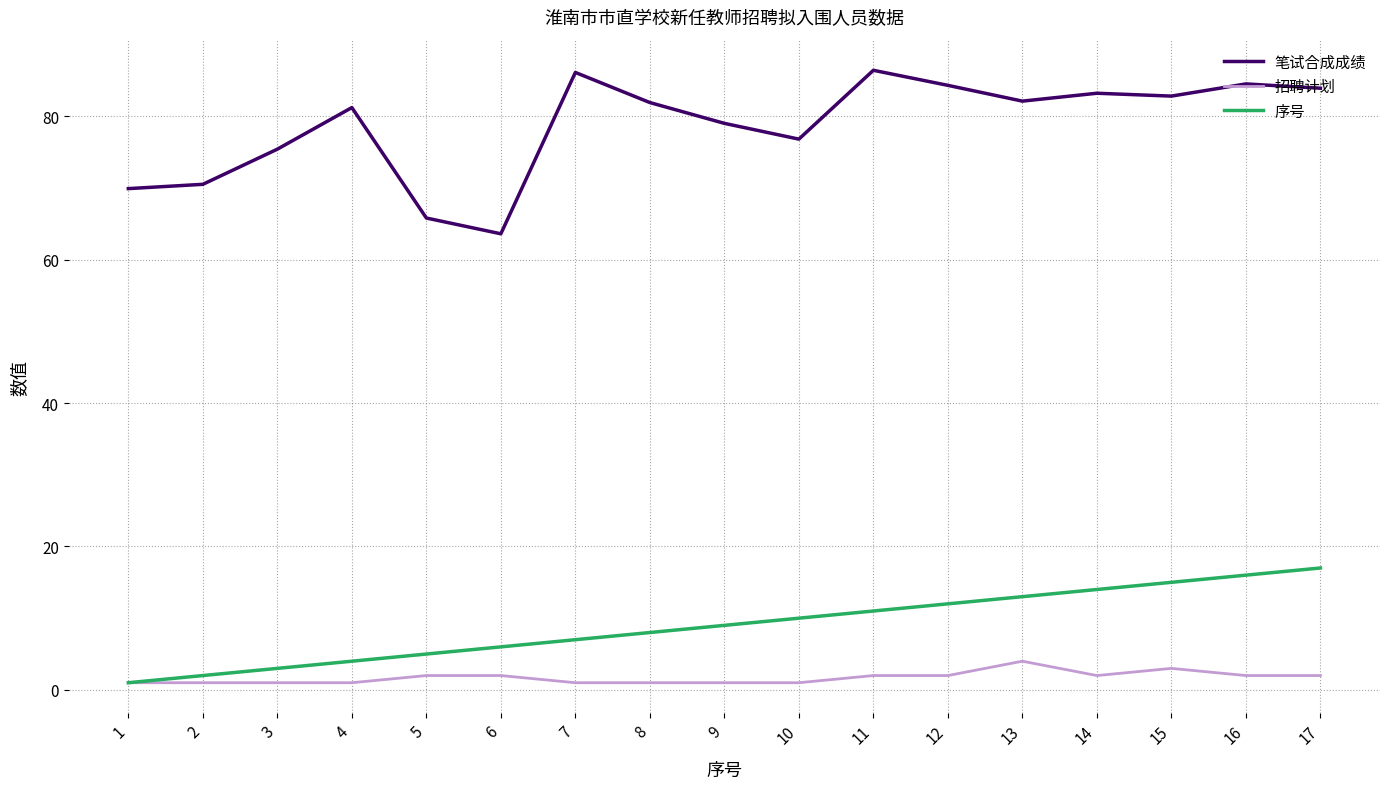

What is the average value of the 笔试合成成绩 series?

78.7